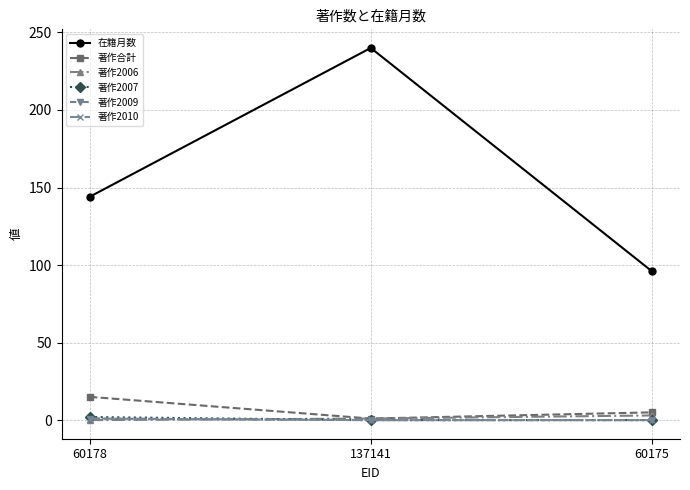

Is this an area chart (filled region under the line)?

No